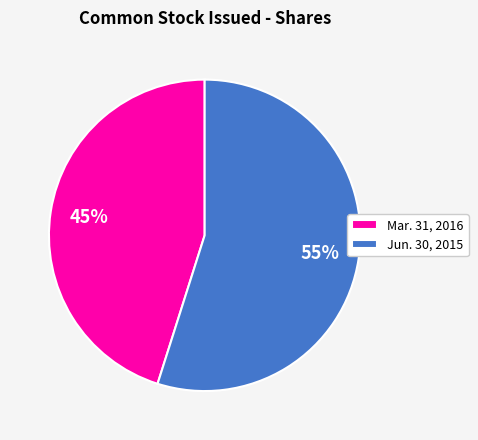

Which has a higher value, Mar. 31, 2016 or Jun. 30, 2015?

Jun. 30, 2015